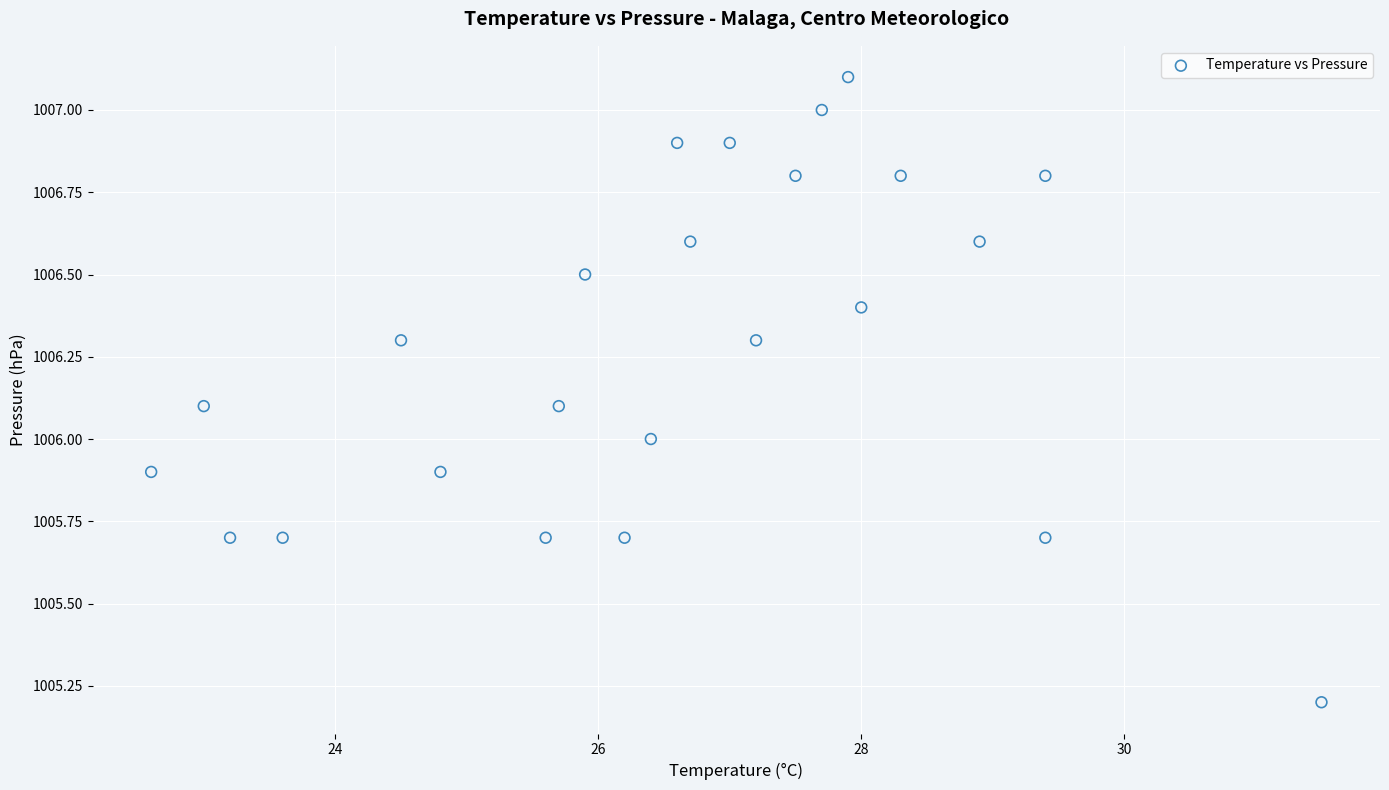

What is the range of X values (max minus min)?

8.9